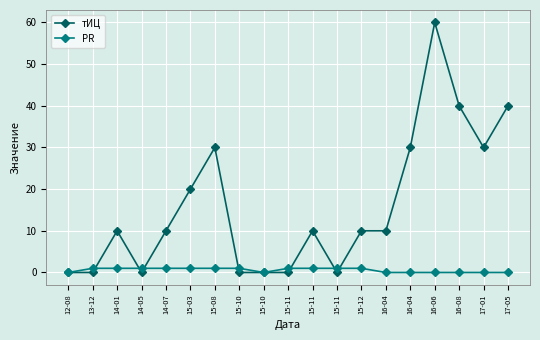

What is the spread (max minus min) of values at 15-03?

19